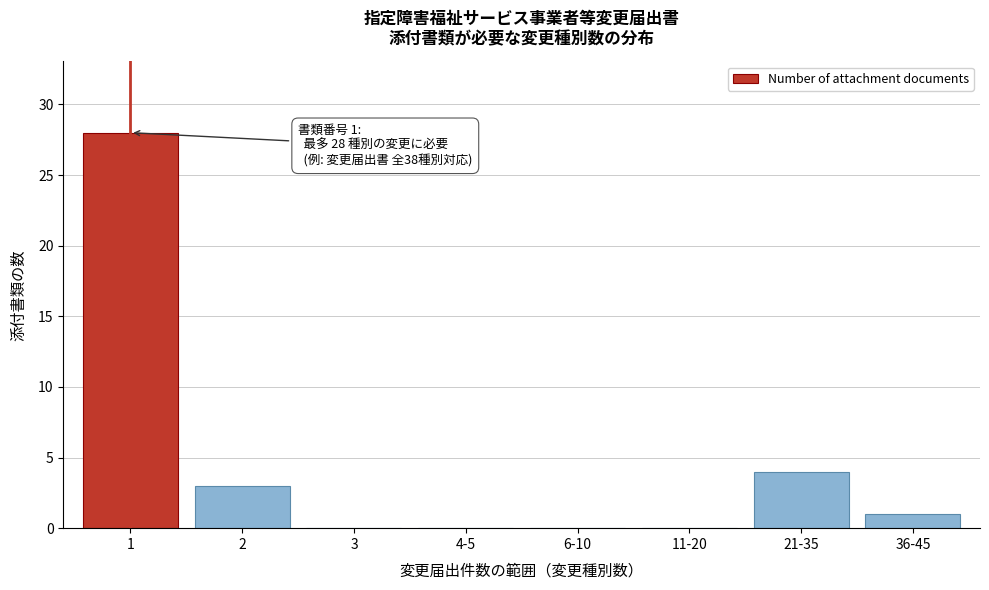

Reading left to right, extract all data points from this chart.

1=28	2=3	3=0	4-5=0	6-10=0	11-20=0	21-35=4	36-45=1